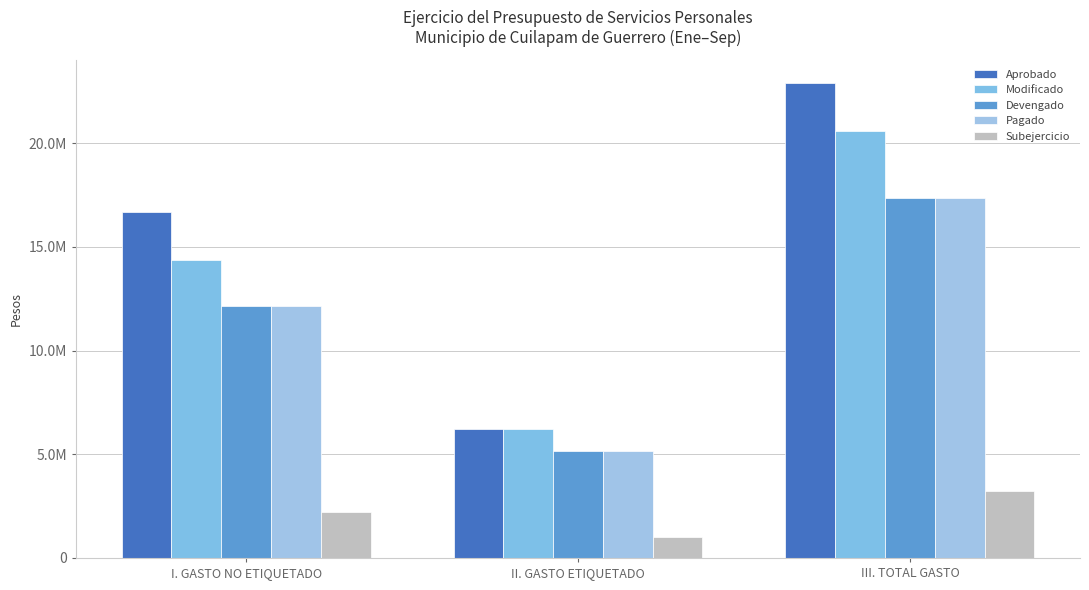

At which category is the sum across all series the highest?

III. TOTAL GASTO